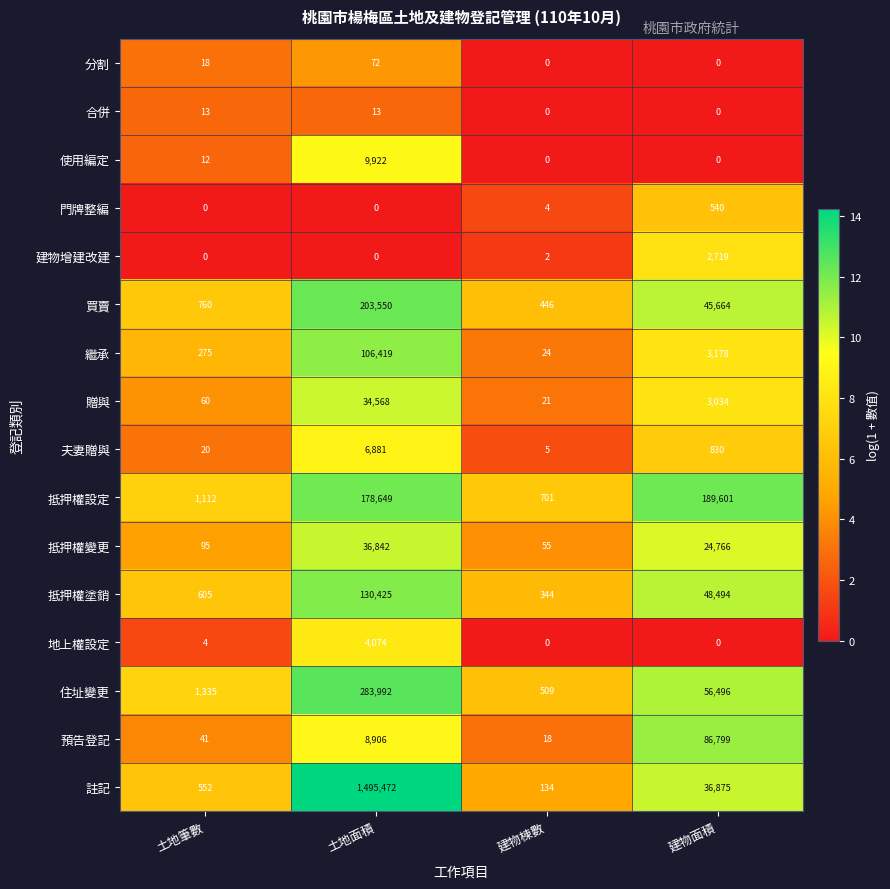

True or false: 使用編定 has a value of 9922 at 土地面積.

True